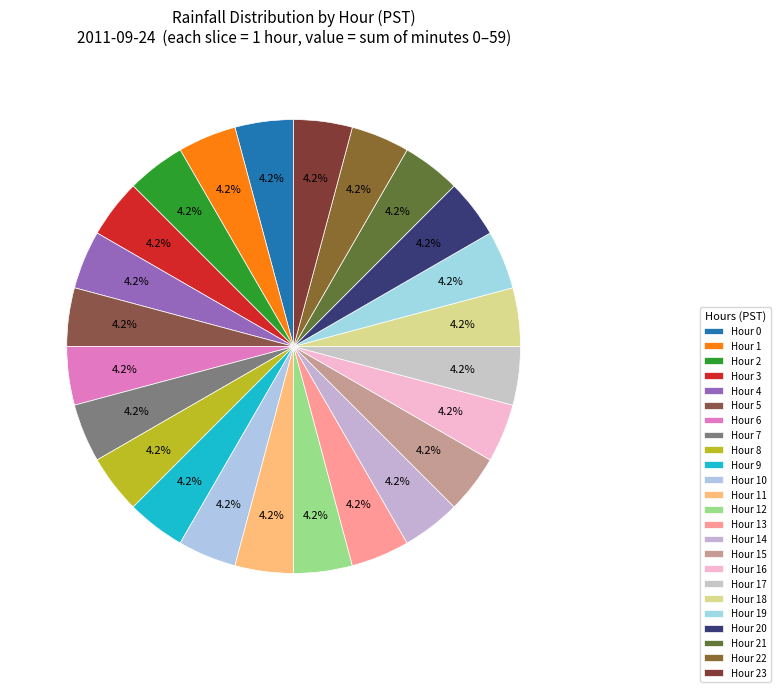

Does Hour 0 represent more than half of the total?

No